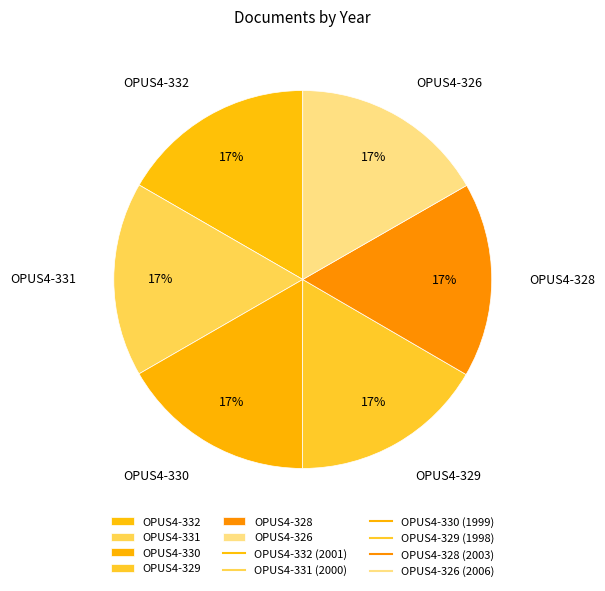

Approximately how many times larger is the value at OPUS4-326 compared to OPUS4-330?

1.0